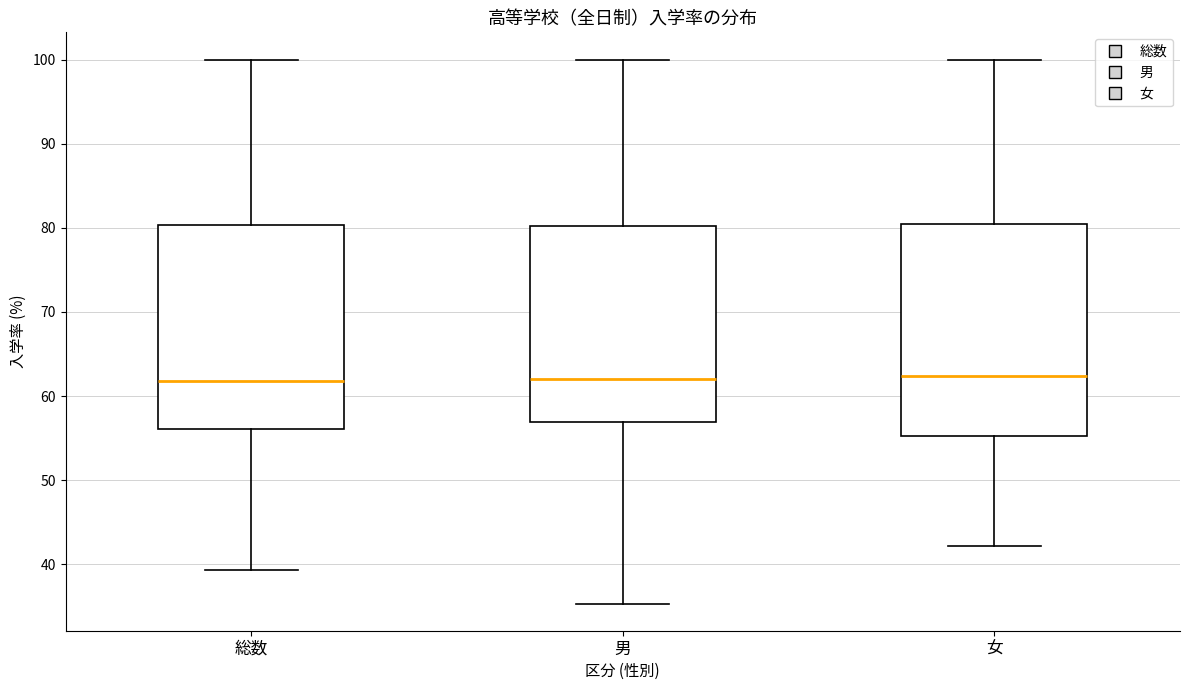

Reading left to right, read every box against the y-axis: the position of its median line, the range the box covers, and the ends of its whiskers. The values are not printed on the chart, so give them approximately, as read against the axis.

総数: median 62, box 56 to 80, whiskers 39 to 100
男: median 62, box 57 to 80, whiskers 35 to 100
女: median 62, box 55 to 80, whiskers 42 to 100